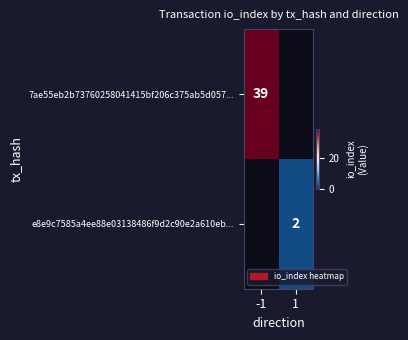

At which category does the chart reach its peak across all series?

-1